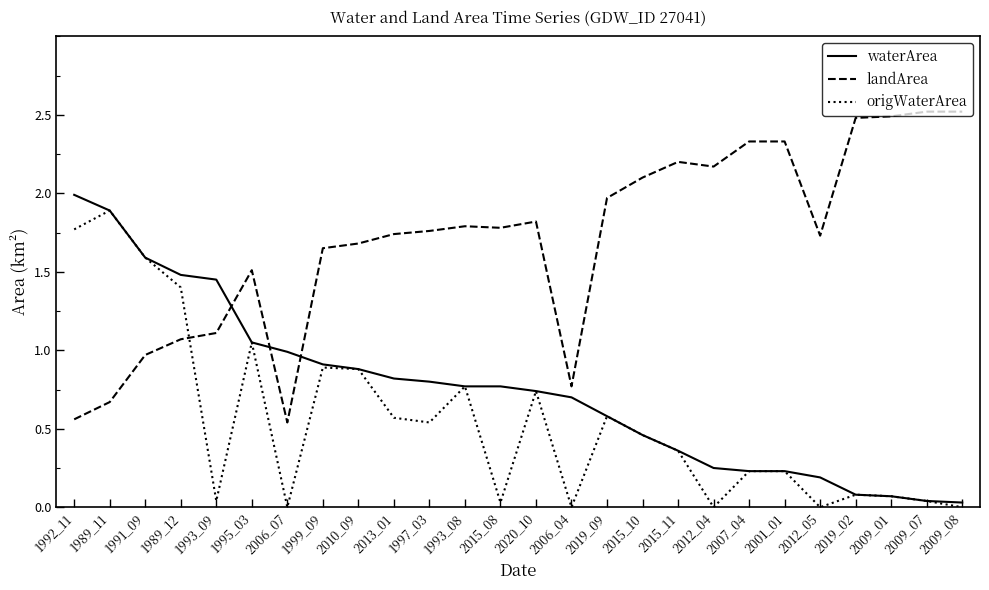

List the series in order of their overall mean, lowest first.

origWaterArea, waterArea, landArea